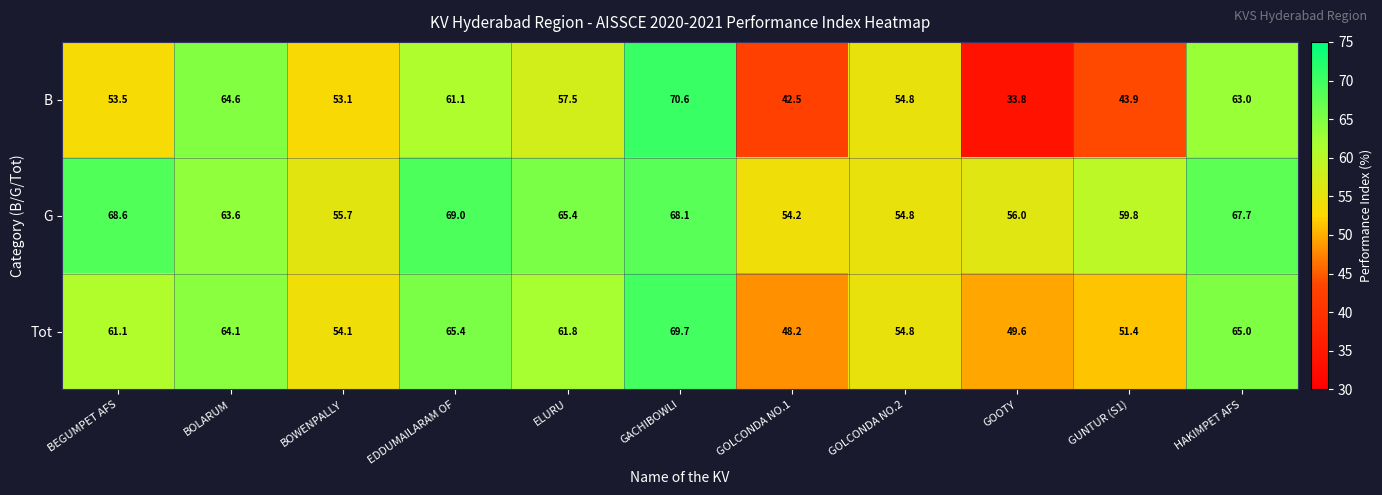

What is the maximum value shown in the chart?

70.6